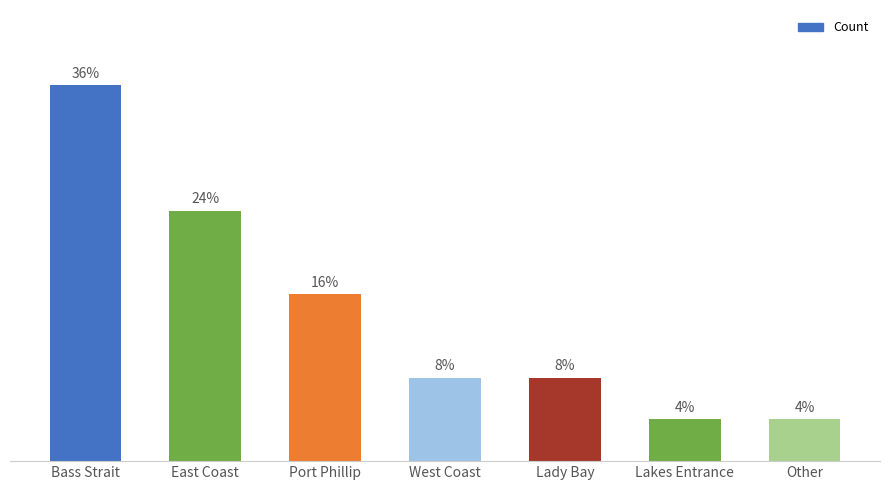

What is the label of the 1st bar from the right?

Other